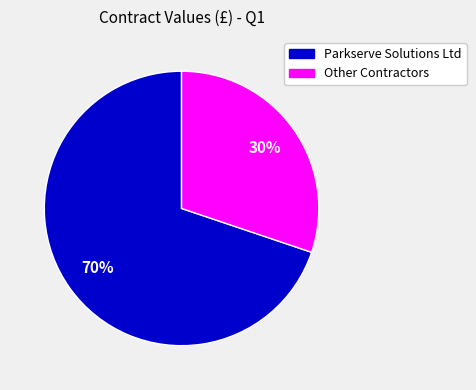

Which category has the biggest portion of the pie?

Parkserve Solutions Ltd